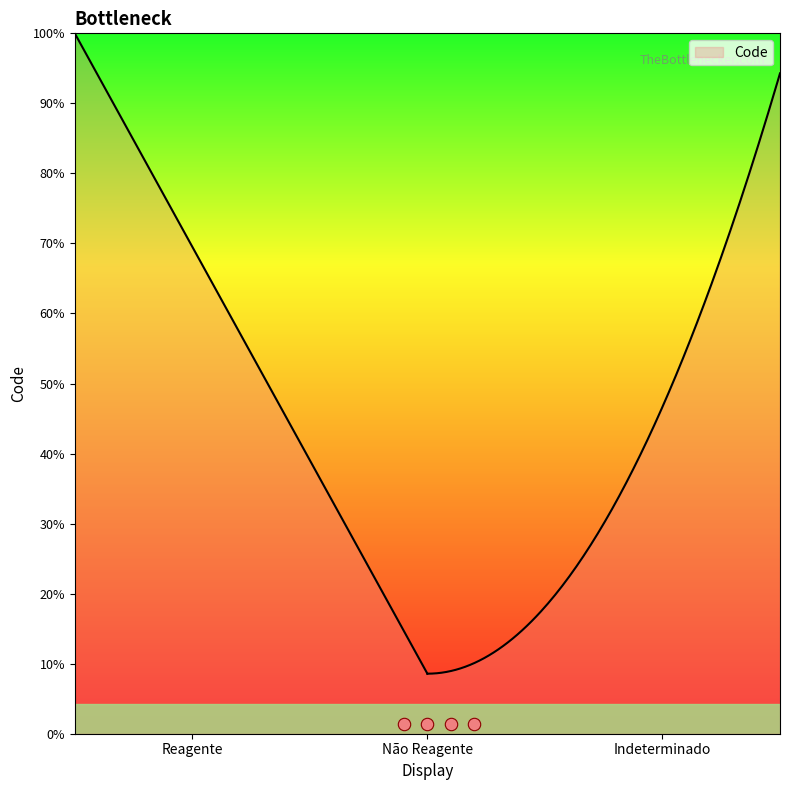

Which has a higher value, Não Reagente or Indeterminado?

Indeterminado